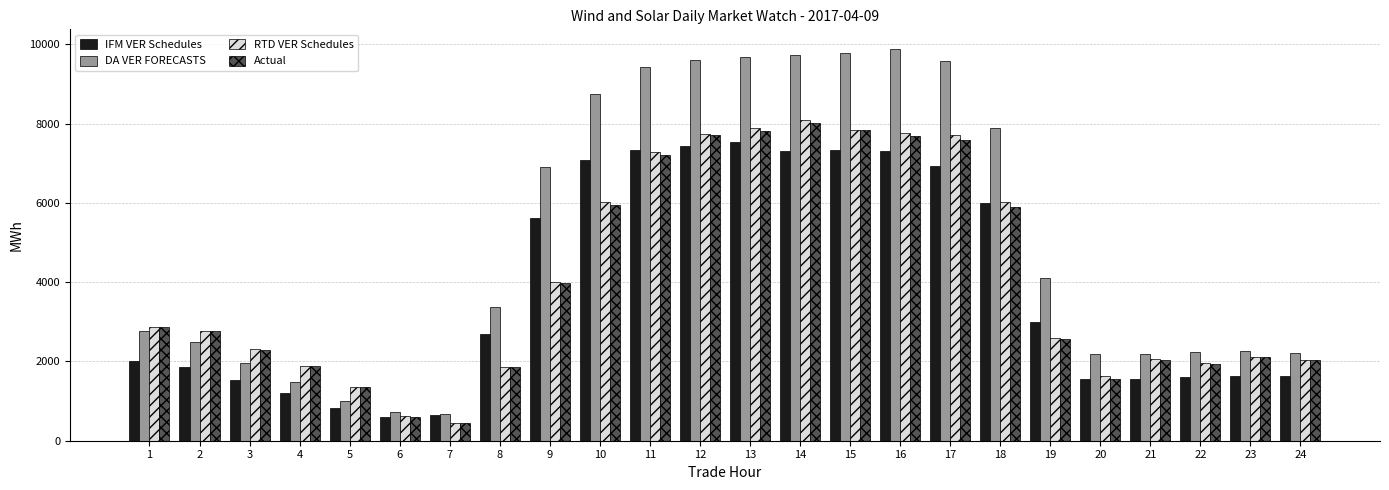

Which category has the highest value across all series?

16